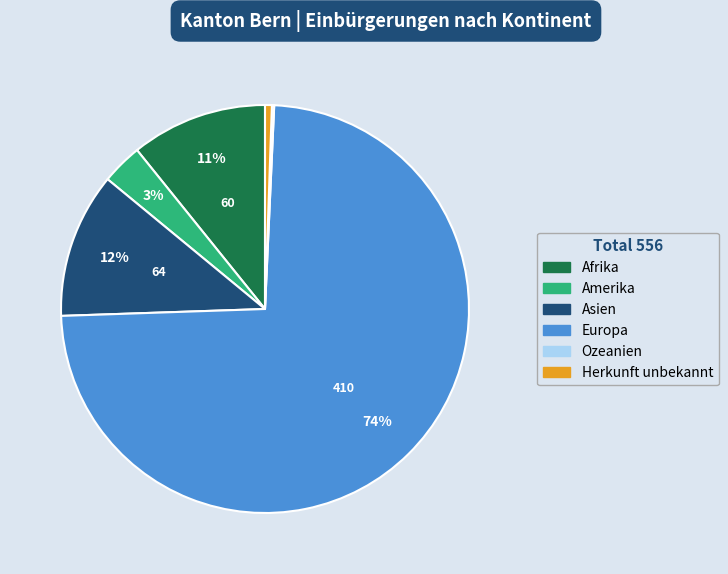

The Amerika slice represents 3% of the pie. True or false?

True